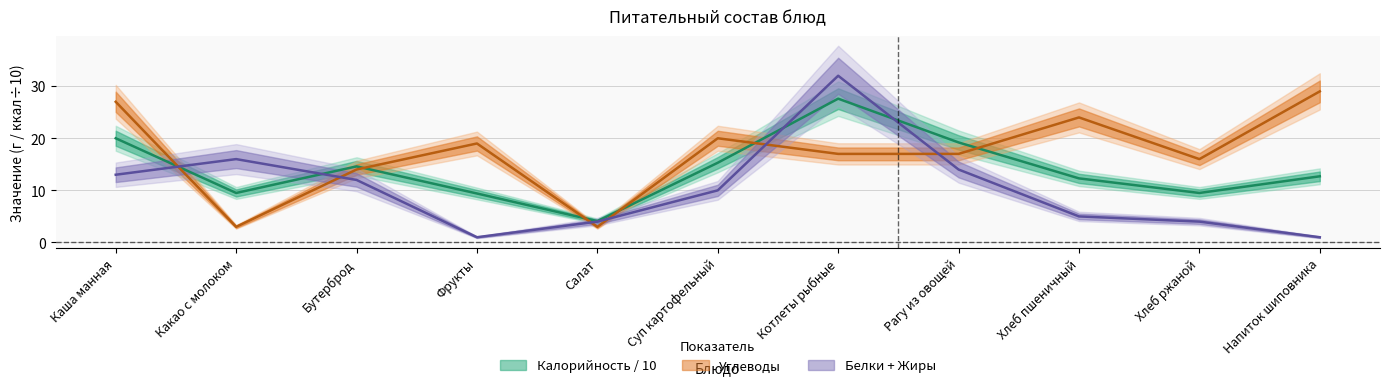

Where is the first local maximum for Калорийность?

Бутерброд